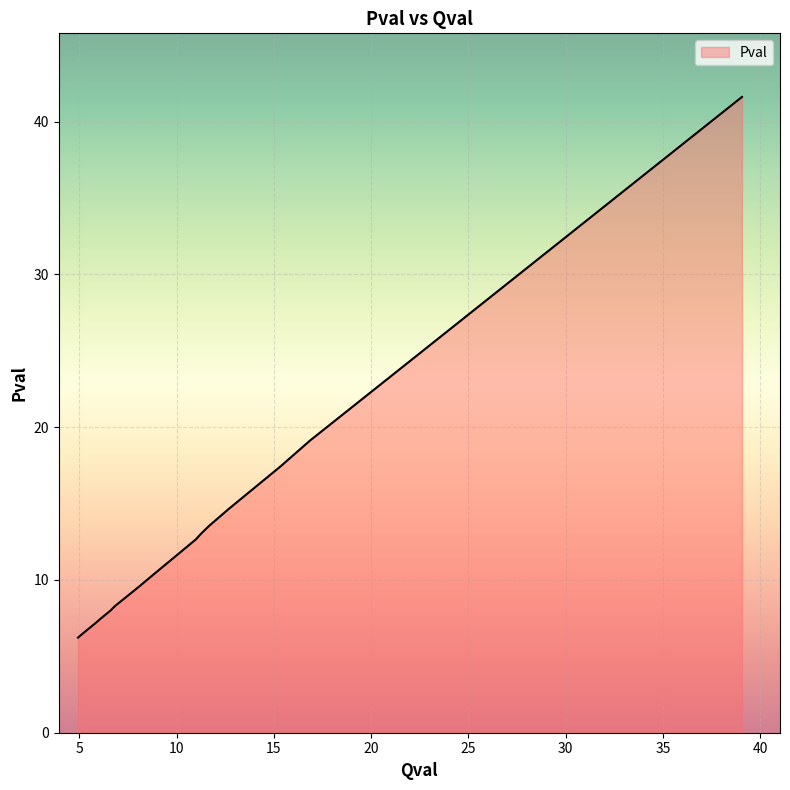

What is the difference between the maximum and minimum values?

35.4